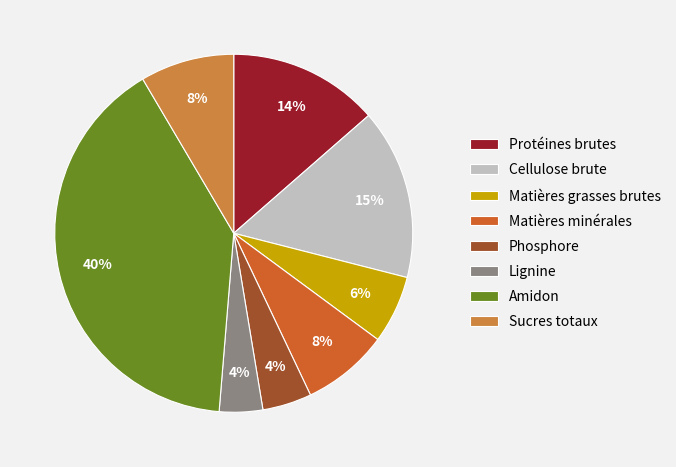

How many slices are in this pie chart?

8